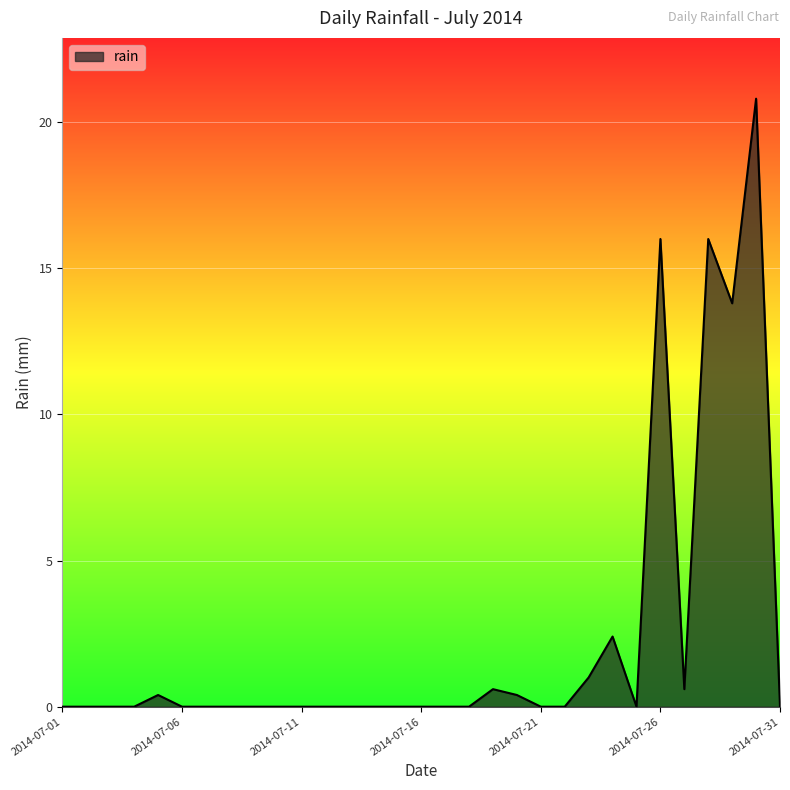

How many series are shown in this chart?

1